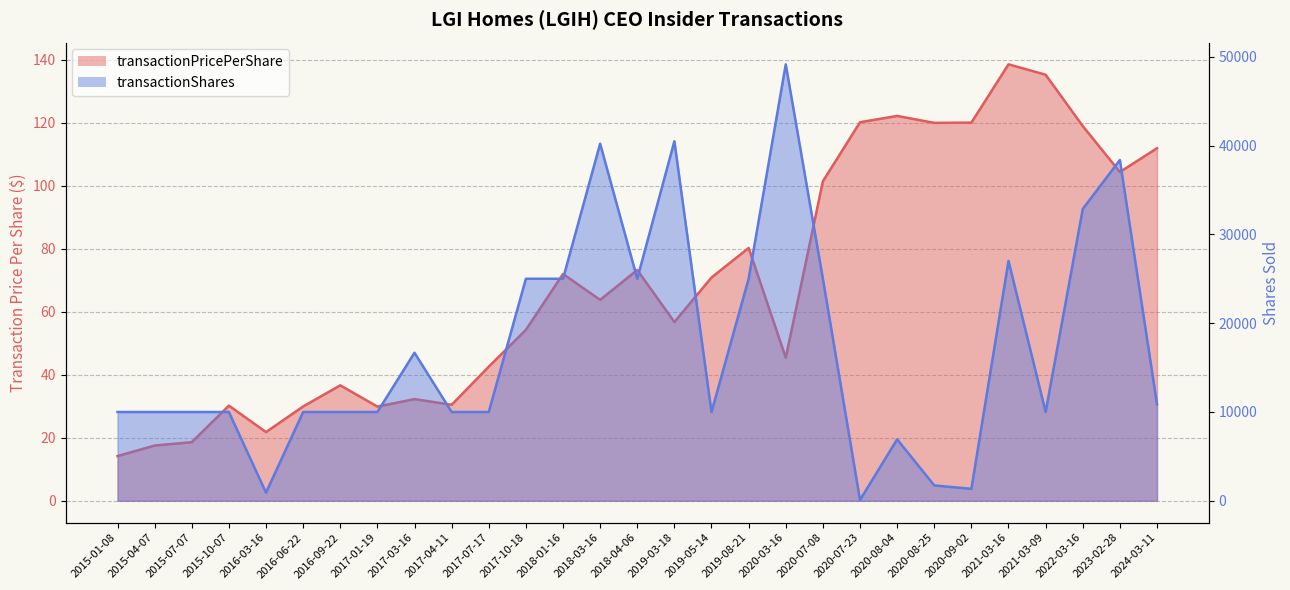

How many lines are shown in the chart?

2